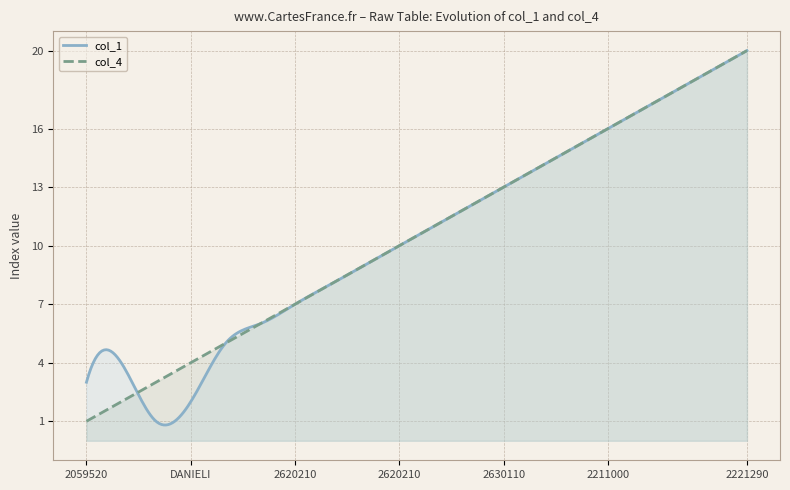

Which category has the highest value in the col_4 series?

2221290